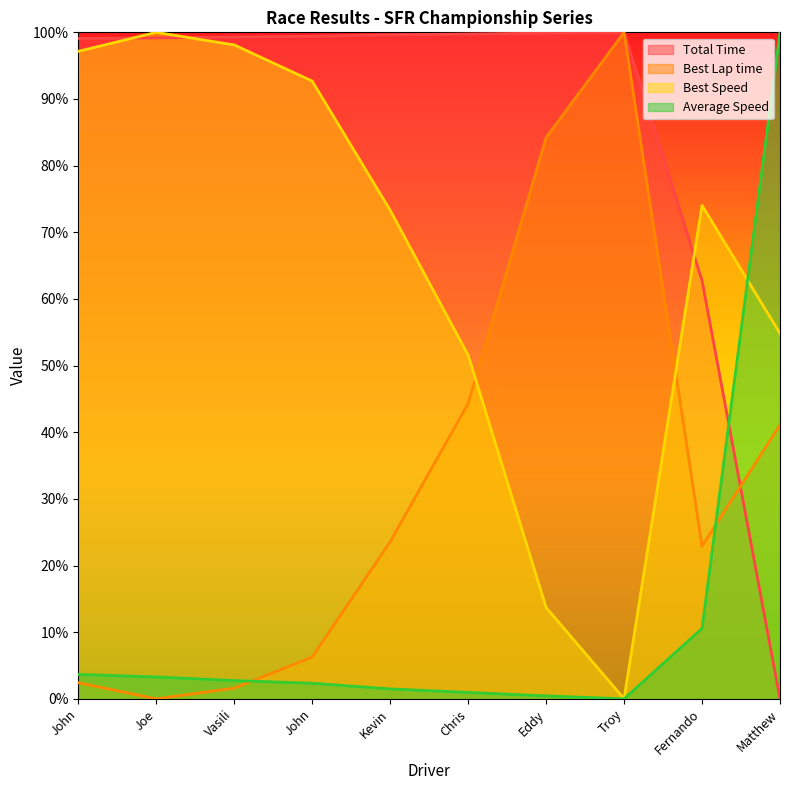

The Best Speed series shows 170.7 at Vasili. True or false?

False